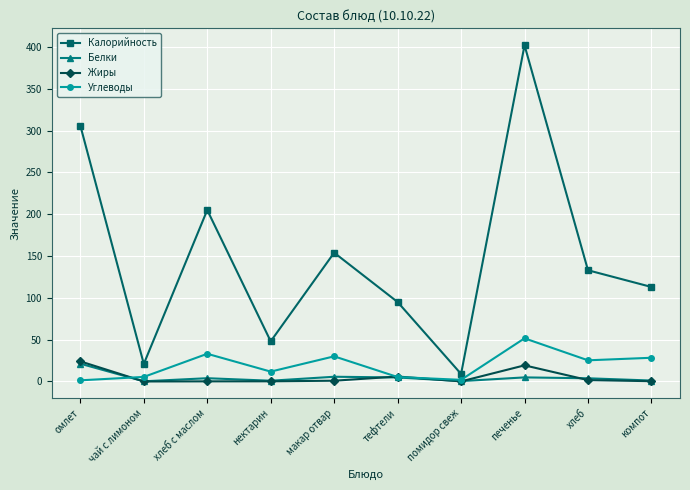

In Калорийность, how many points are higher than both neighbors (excluding endpoints)?

3